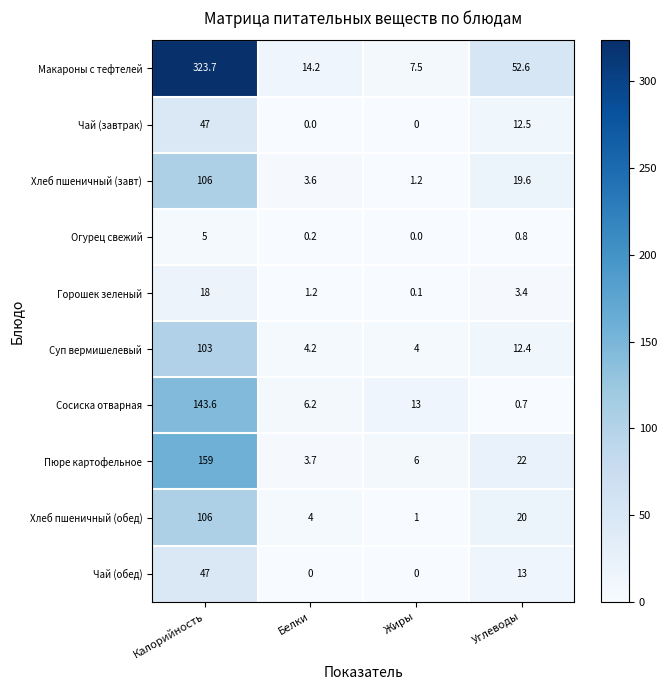

At Углеводы, list the series in order from largest to smallest.

Макароны с тефтелей, Пюре картофельное, Хлеб пшеничный (обед), Хлеб пшеничный (завт), Чай (обед), Чай (завтрак), Суп вермишелевый, Горошек зеленый, Огурец свежий, Сосиска отварная